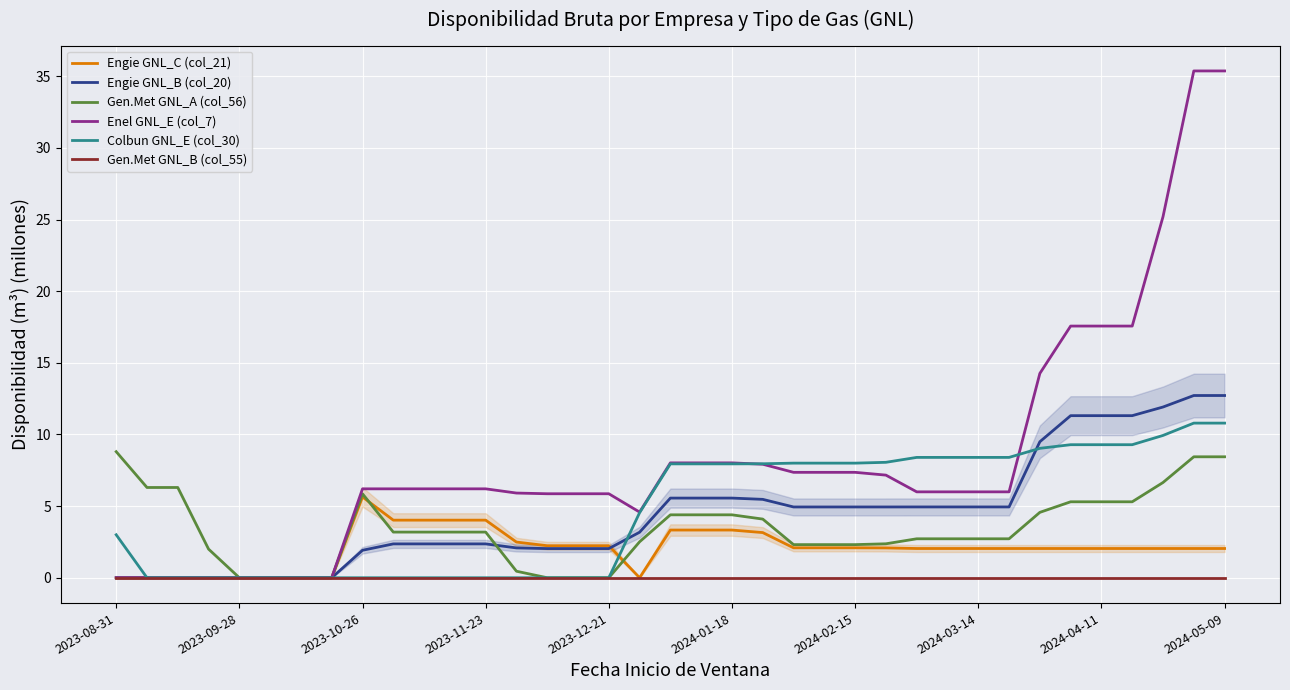

True or false: Enel GNL_E (col_7) has more than 1 interior local peaks.

False